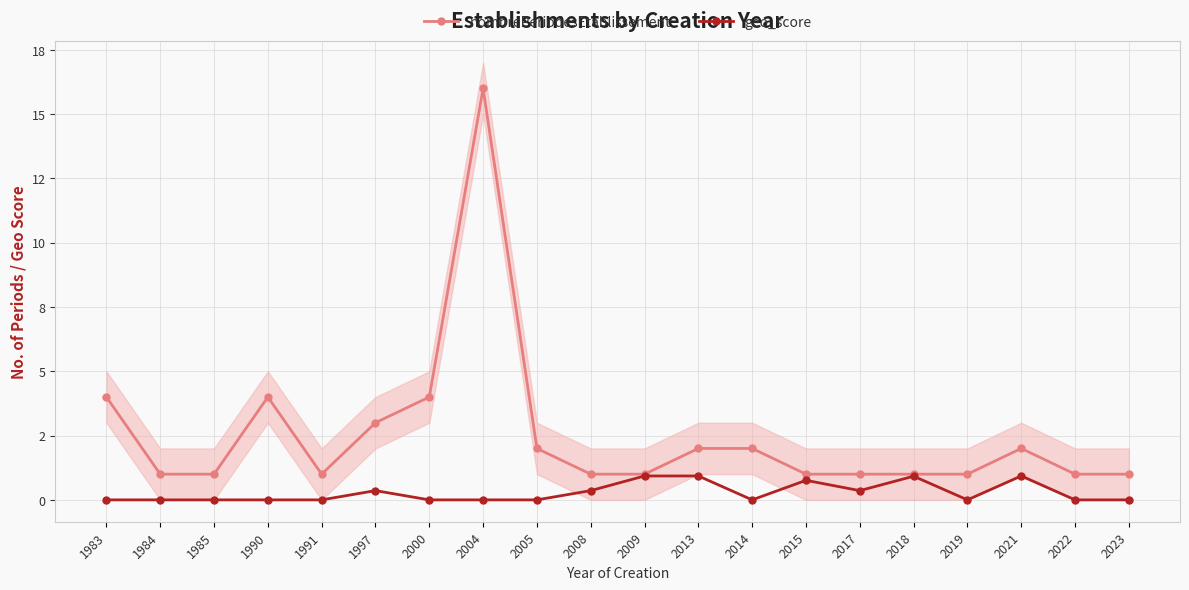

The value of nombrePeriodesEtablissement at 1984 is 0.7. True or false?

False